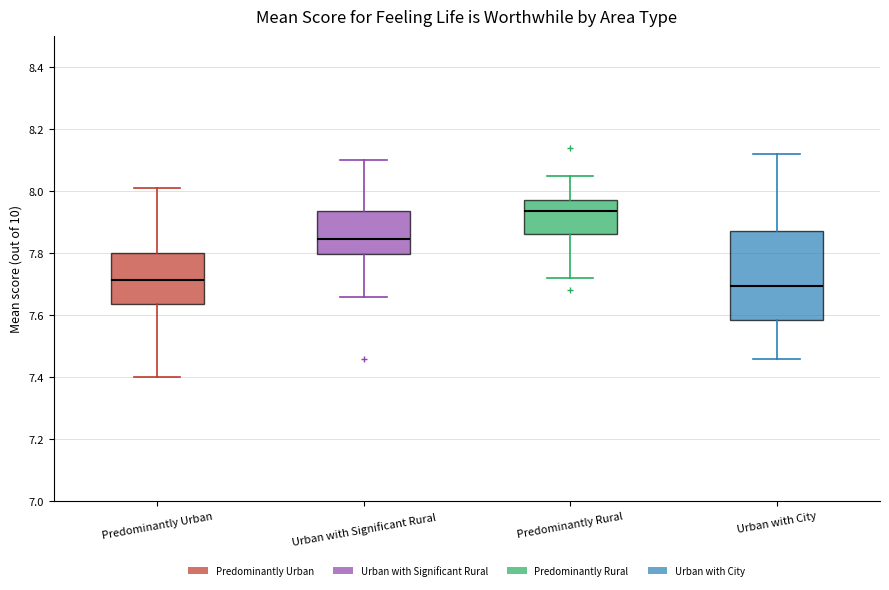

Reading left to right, read every box against the y-axis: the position of its median line, the range the box covers, and the ends of its whiskers. The values are not printed on the chart, so give them approximately, as read against the axis.

Predominantly Urban: median 7.72, box 7.64 to 7.80, whiskers 7.40 to 8.02
Urban with Significant Rural: median 7.84, box 7.80 to 7.94, whiskers 7.66 to 8.10
Predominantly Rural: median 7.94, box 7.86 to 7.98, whiskers 7.72 to 8.06
Urban with City: median 7.70, box 7.58 to 7.88, whiskers 7.46 to 8.12